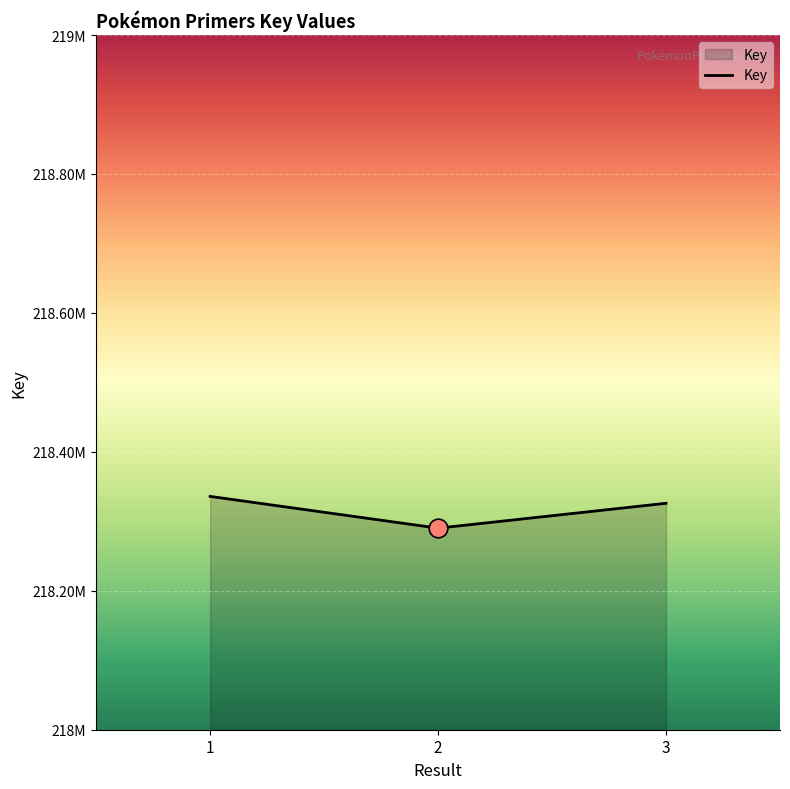

What is the ratio of the value at 1 to the value at 3?

1.0